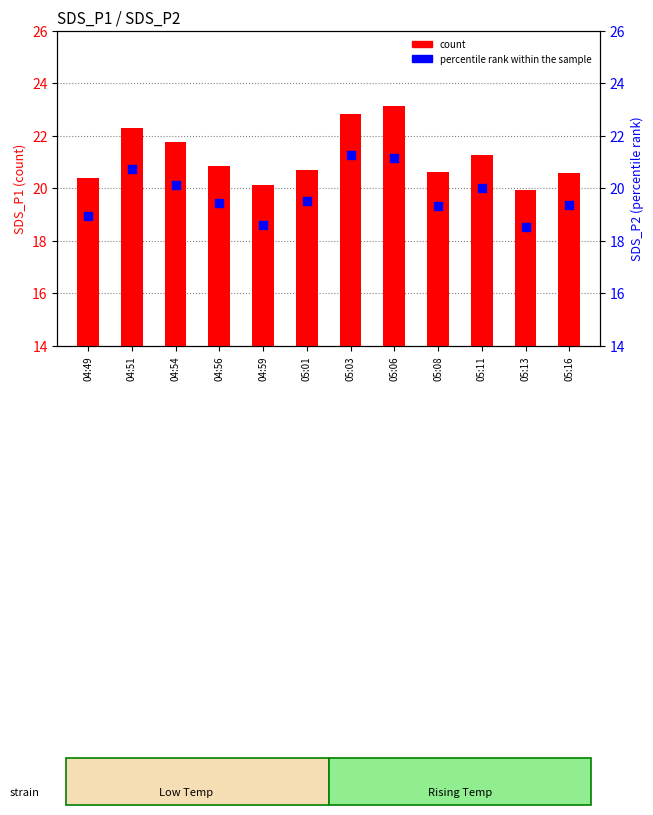

What is the total value across all series at 04:51?

43.0